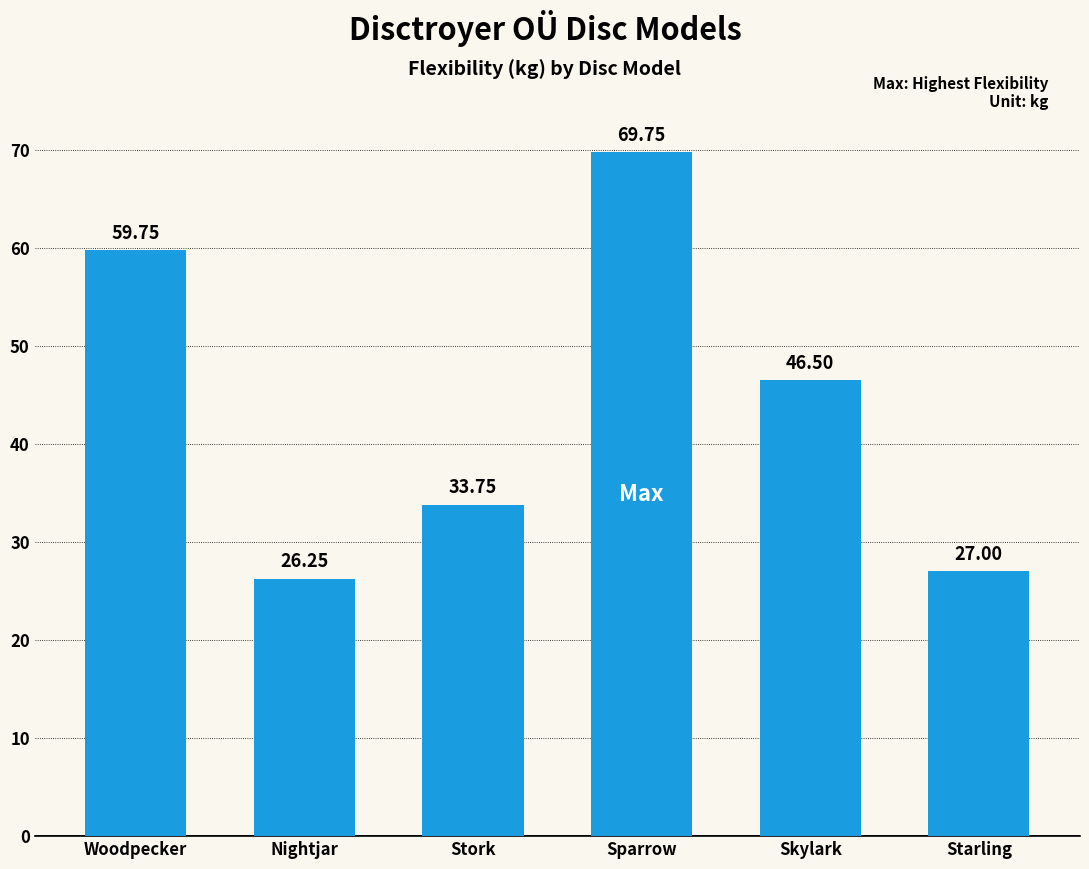

What position from the right is Stork?

4